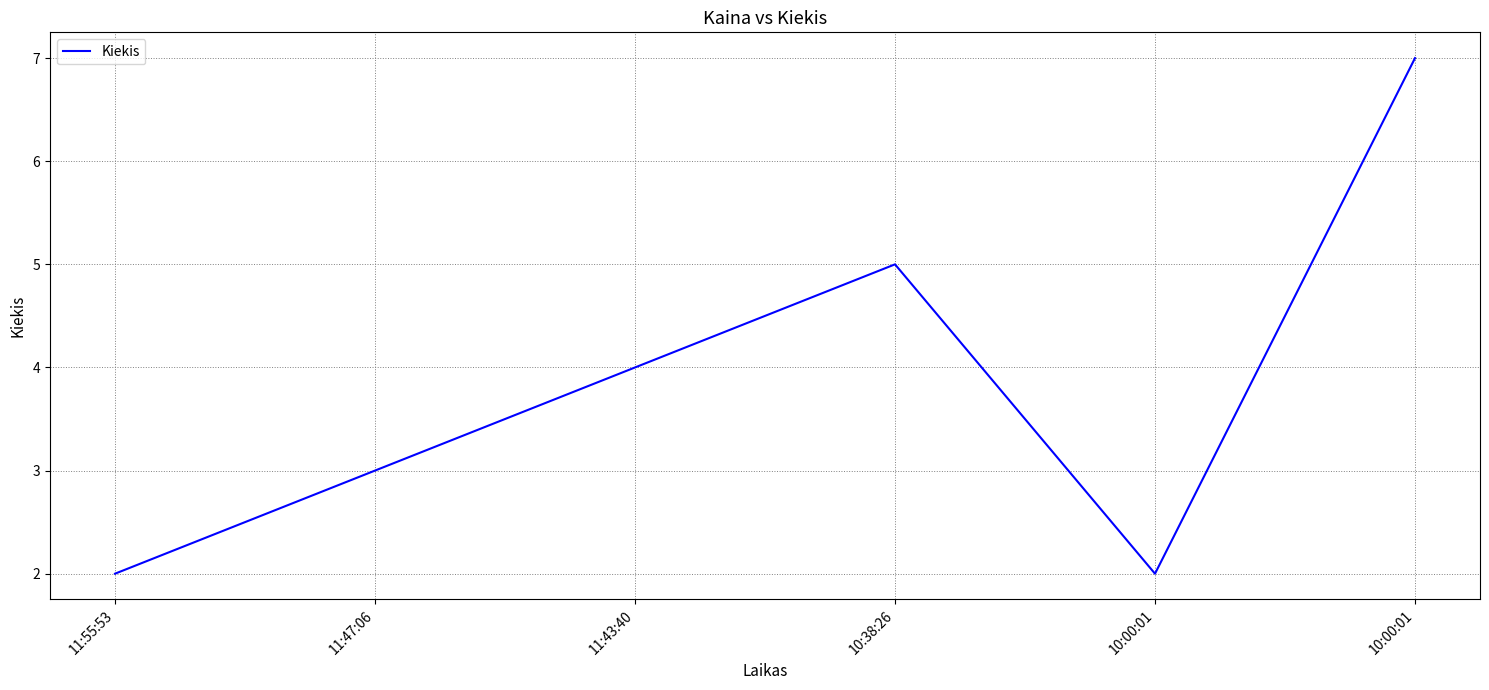

What is the minimum value shown in the chart?

2